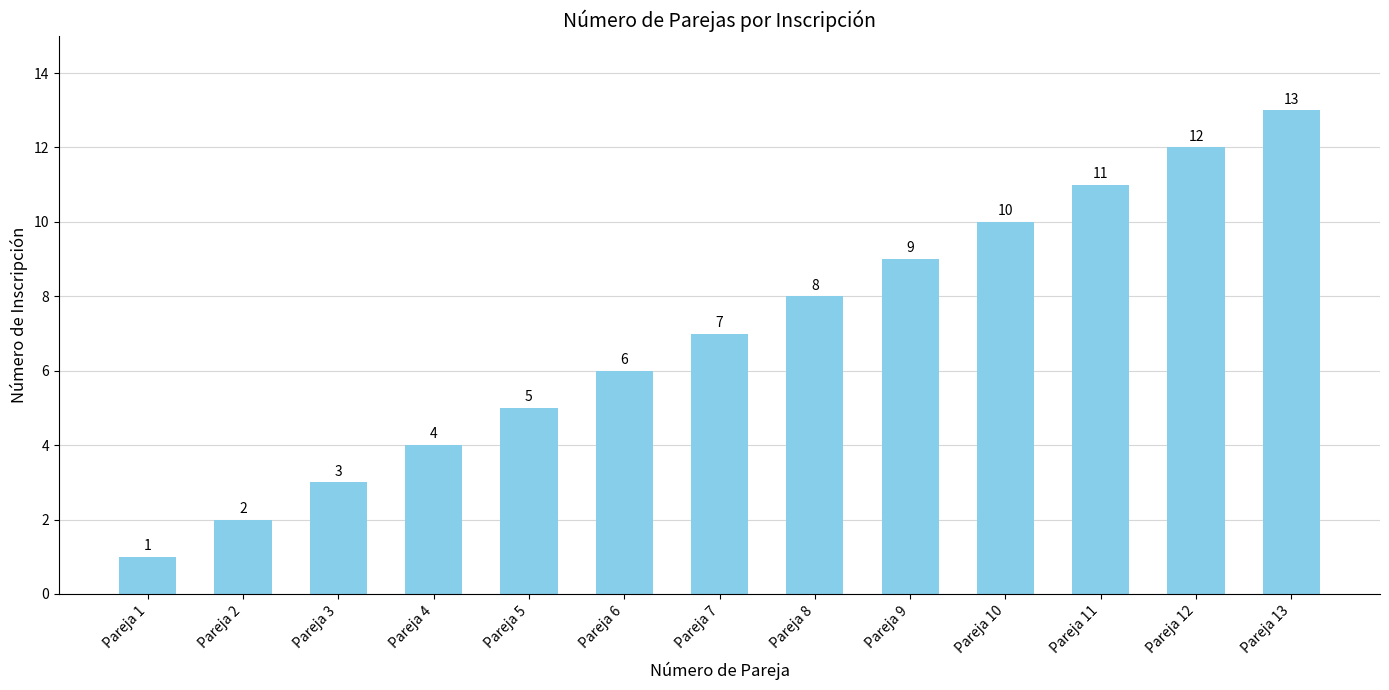

What is the difference between the maximum and minimum values?

12